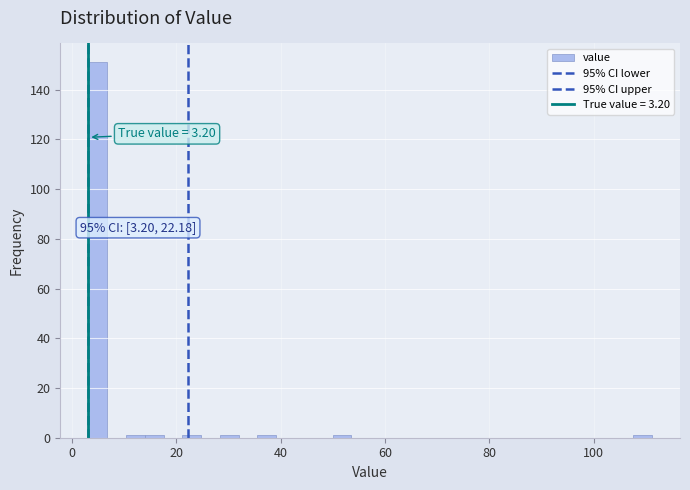

Around what value on the x-axis is the tallest bar? Give the approximate position of its centre, as read against the axis.

4